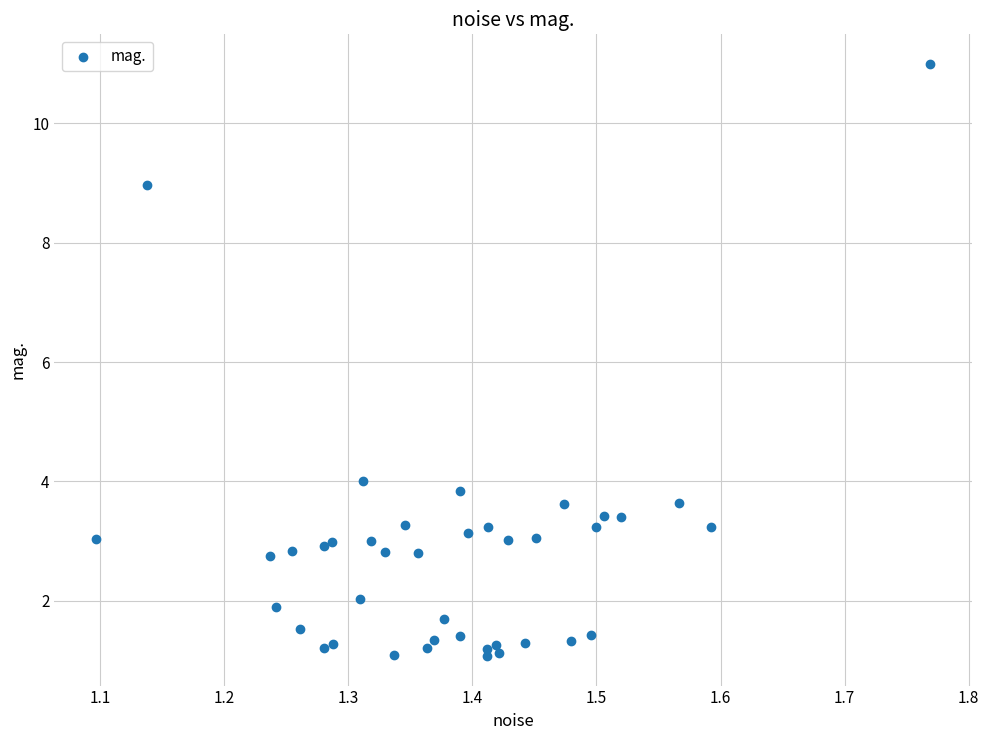

What Y value in the scatter plot is closest to 6?

4.0